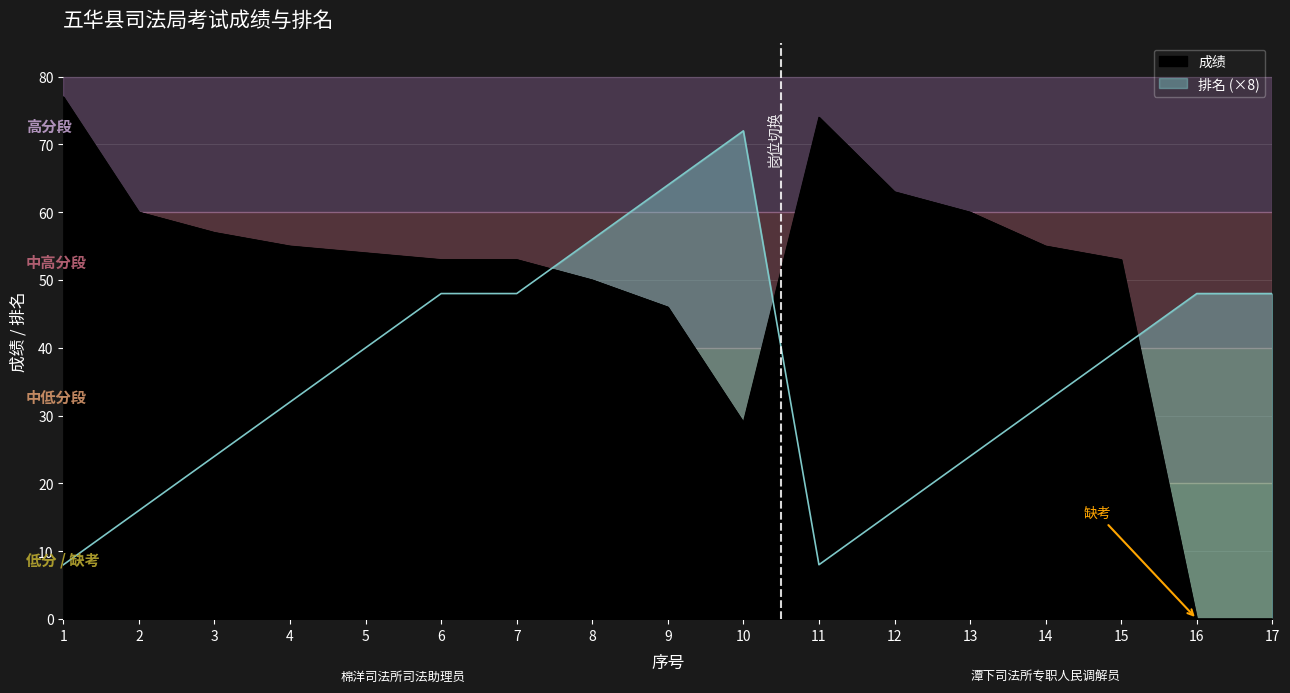

Which series has the largest total across all categories?

成绩